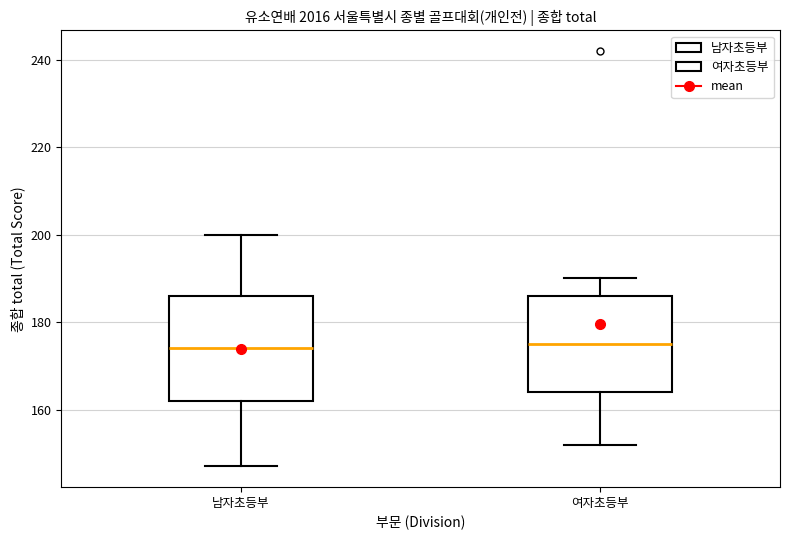

Reading left to right, transcribe this box plot: for each box, give where its median line is, the range the box spans, and where its two whiskers end, as read against the y-axis. The values are not printed on the chart, so give them approximately, as read against the axis.

남자초등부: median 174, box 162 to 186, whiskers 148 to 200
여자초등부: median 176, box 164 to 186, whiskers 152 to 190